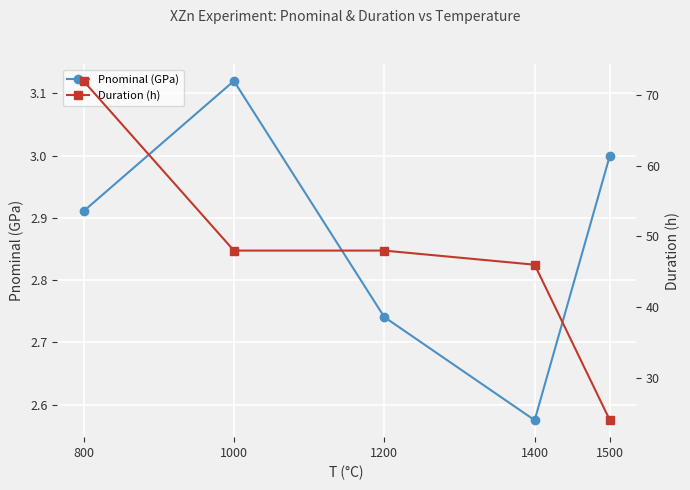

What is the total value across all series at 1000?

51.1